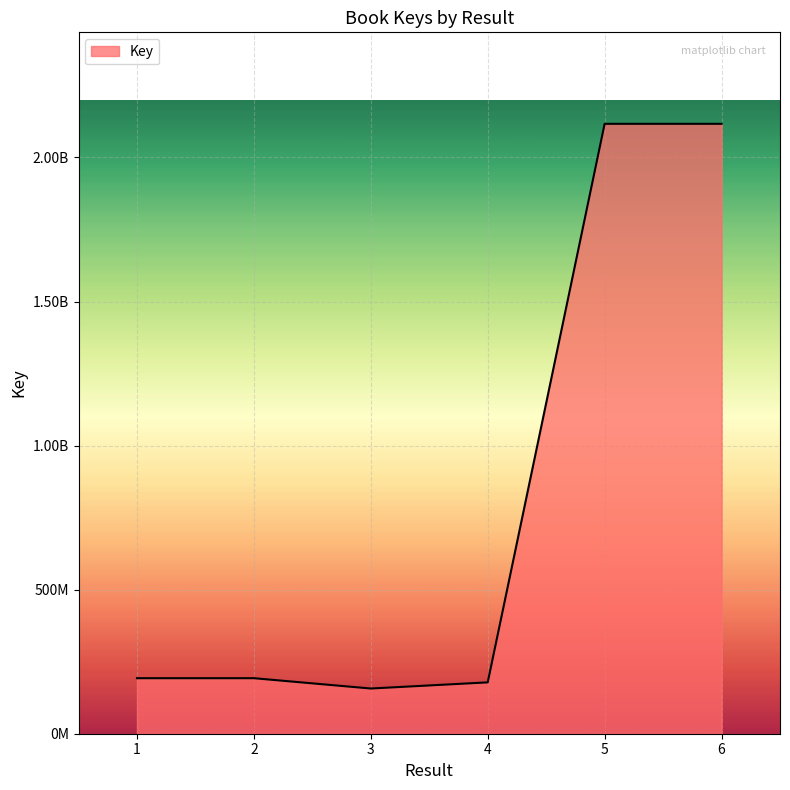

Does the chart display data point markers on the line(s)?

No